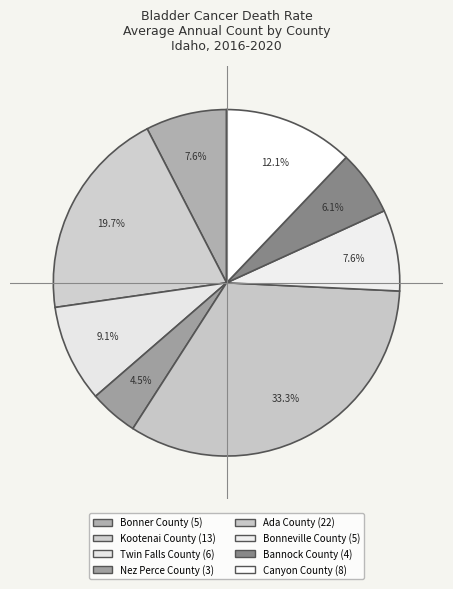

Is there any slice that represents more than half of the pie?

No